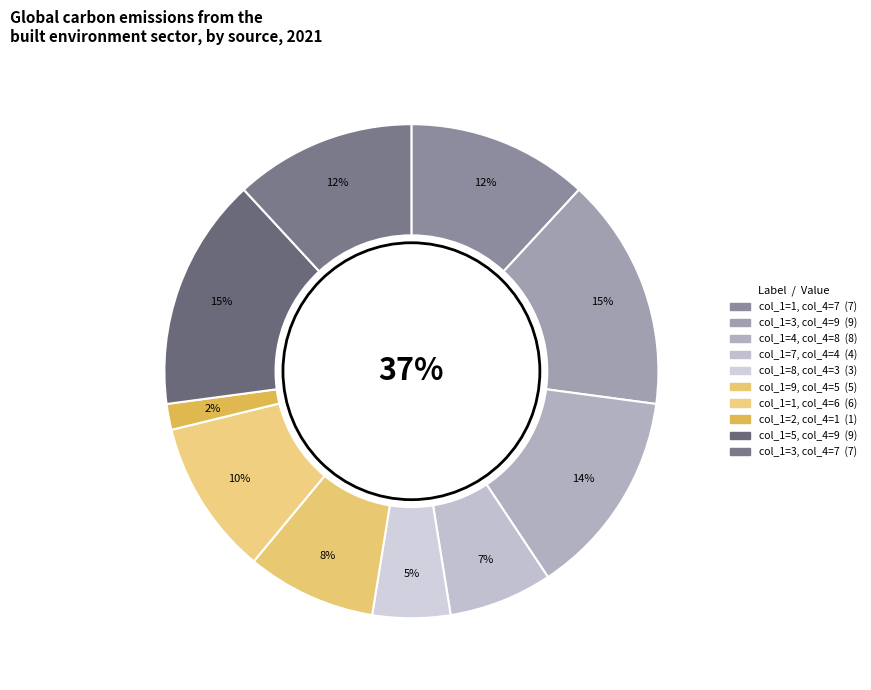

What percentage is the 8 slice, to the nearest percent?

5%